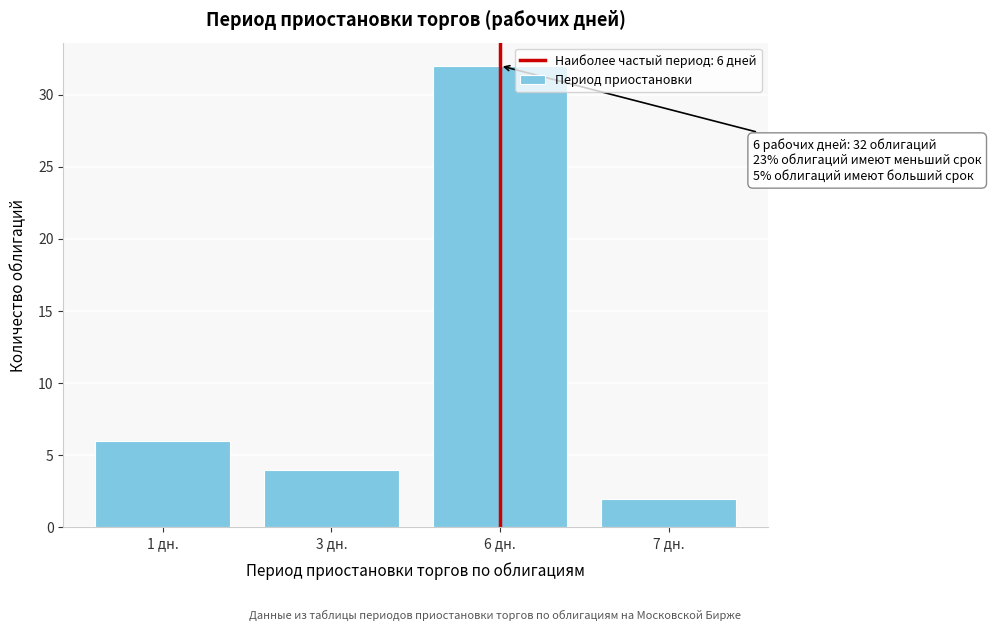

Reading right to left, list all the values displayed in this chart.

2	32	4	6